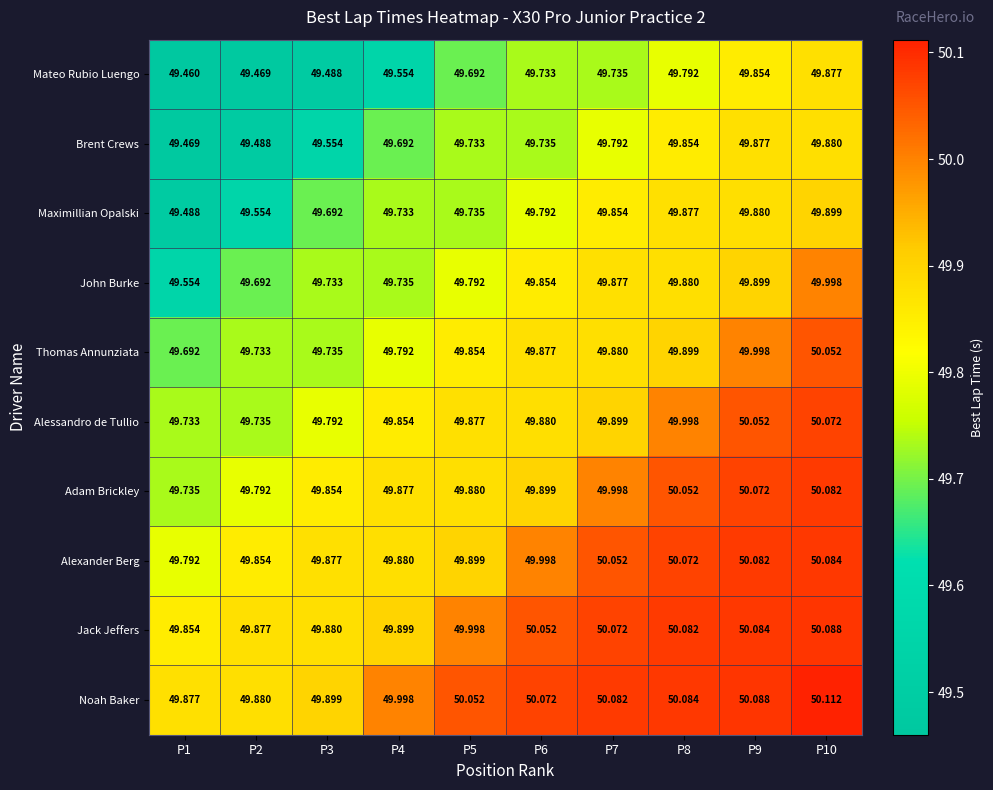

Rank the series by their maximum value, from highest to lowest.

Noah Baker, Jack Jeffers, Alexander Berg, Adam Brickley, Alessandro de Tullio, Thomas Annunziata, John Burke, Maximillian Opalski, Brent Crews, Mateo Rubio Luengo